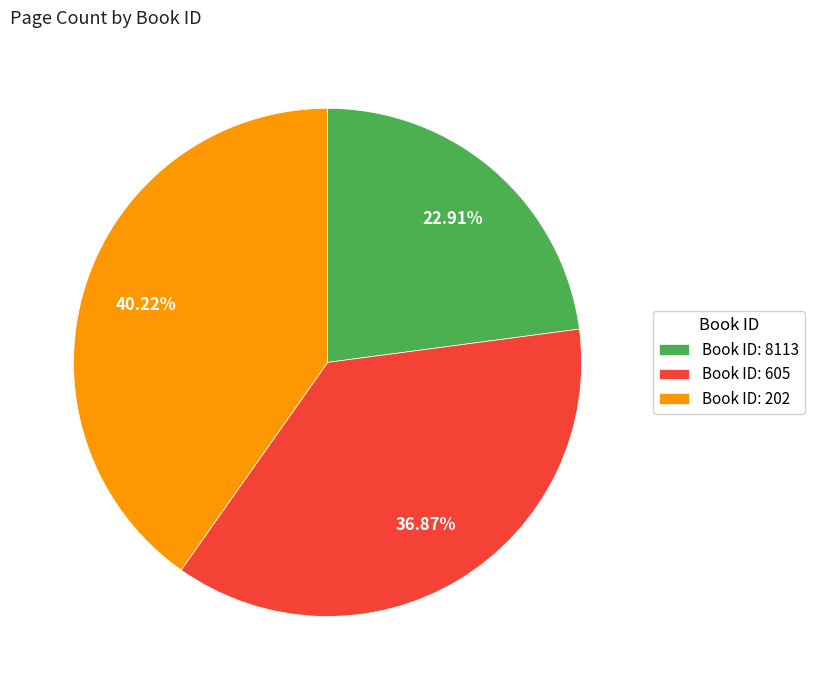

Do Book ID: 202 and Book ID: 8113 together represent more than half of the pie?

Yes